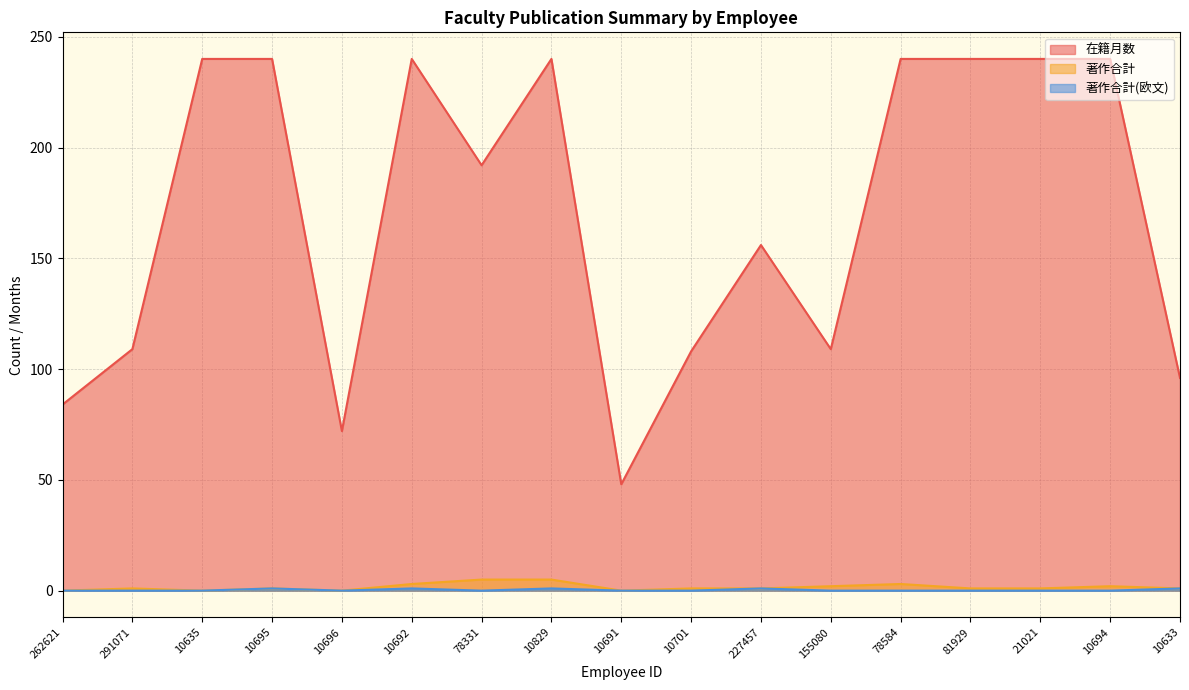

List the labels in order of 在籍月数 value, smallest first.

10691, 10696, 262621, 10633, 10701, 291071, 155080, 227457, 78331, 10635, 10695, 10692, 10829, 78584, 81929, 21021, 10694